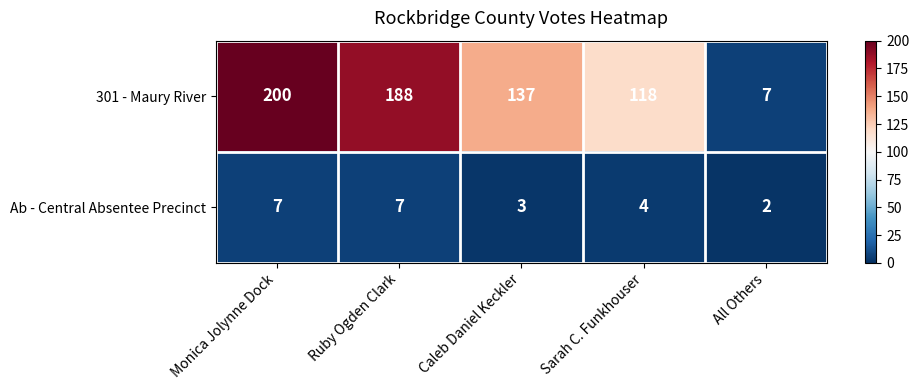

The value of Ab - Central Absentee Precinct at Sarah C. Funkhouser is 4. True or false?

True